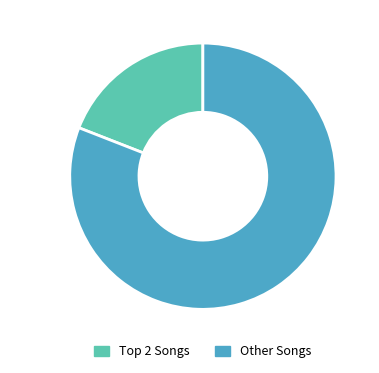

Does any single category account for the majority?

Yes